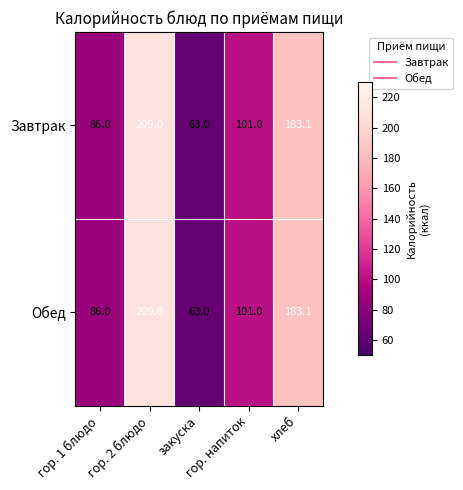

What is the difference between the maximum and minimum values in the Завтрак series?

146.0